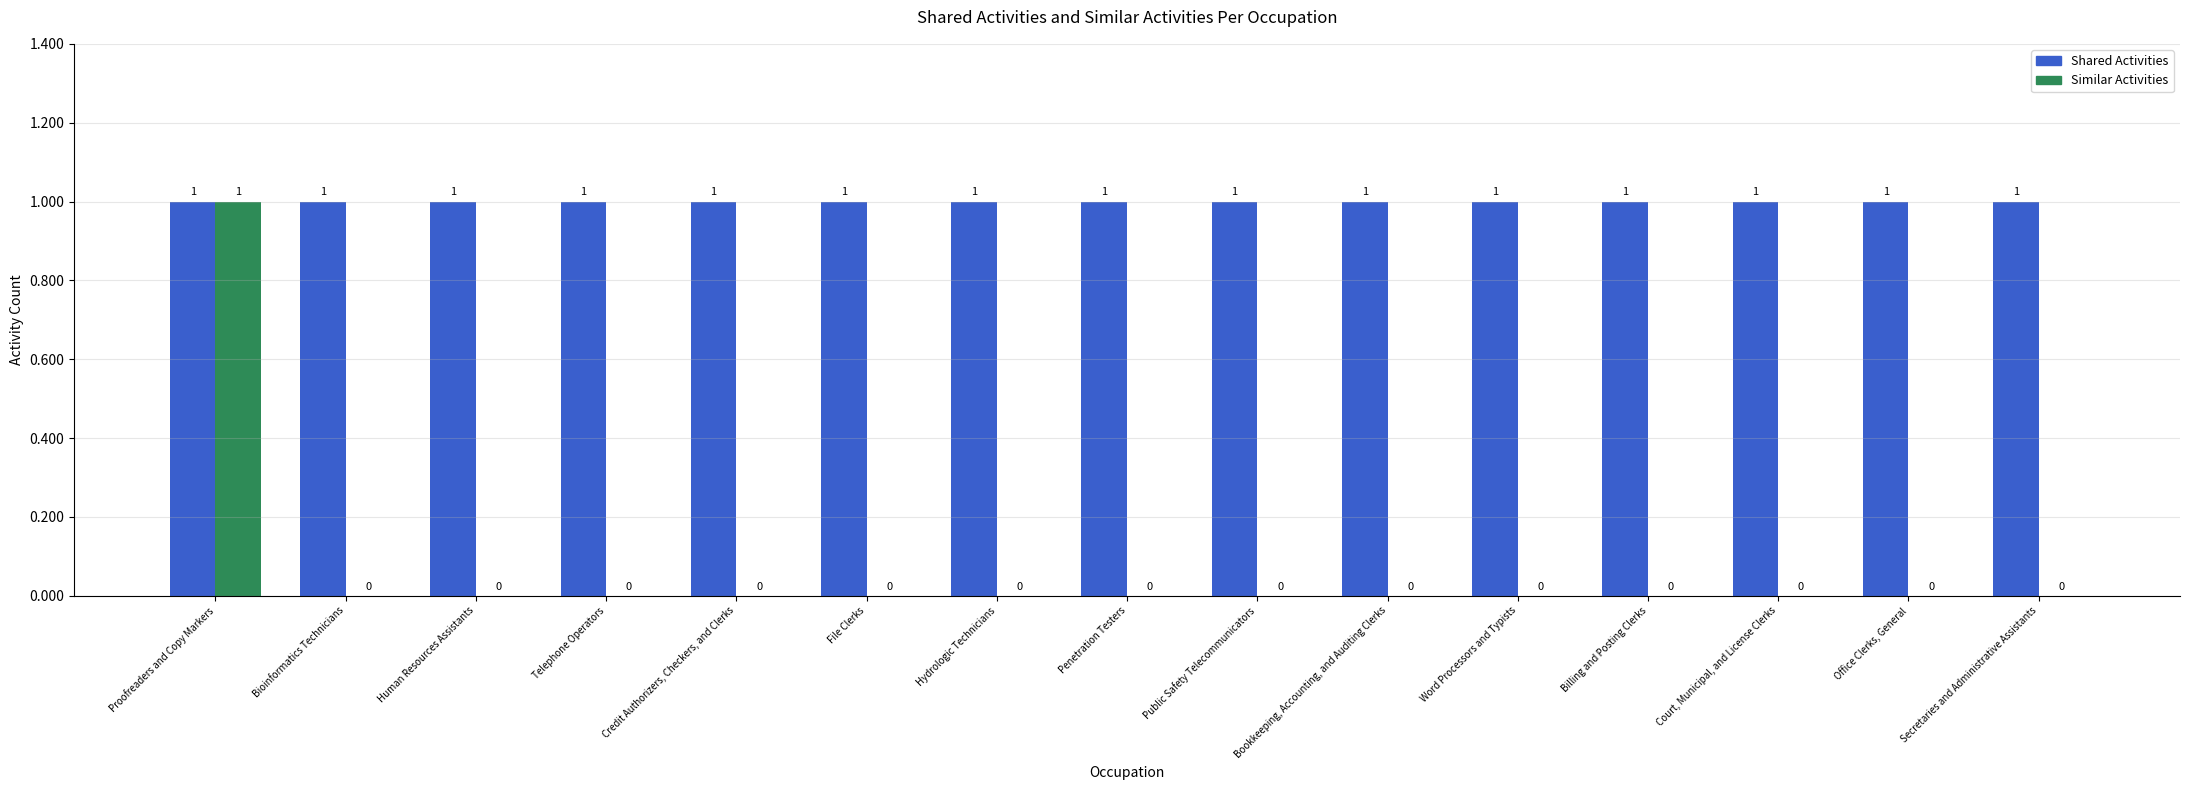

Is the value of Similar Activities at Office Clerks, General greater than the value of Shared Activities at File Clerks?

No